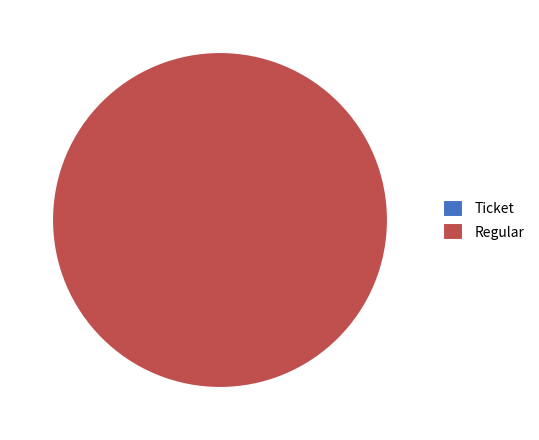

Combined, do Ticket and Regular account for over 50%?

Yes